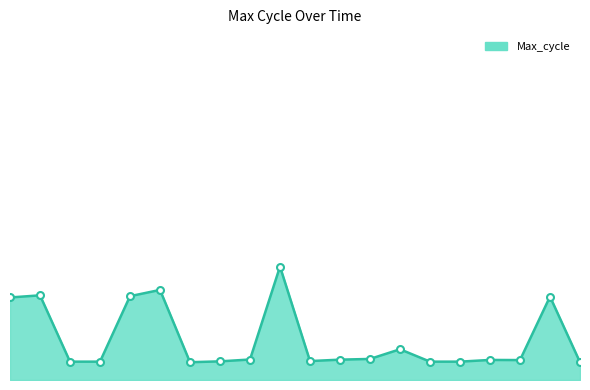

What is the sum of the values at 00:37 and 00:10?

40318